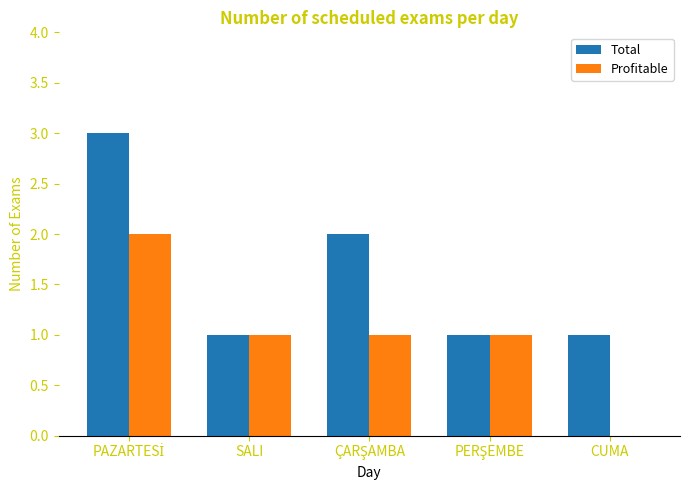

Count the Total values in the range 1 to 2.

4